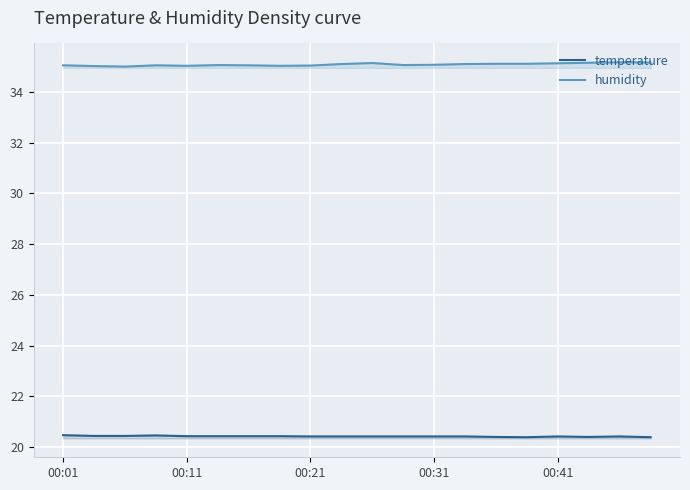

Rank the series by their average value, from lowest to highest.

temperature, humidity